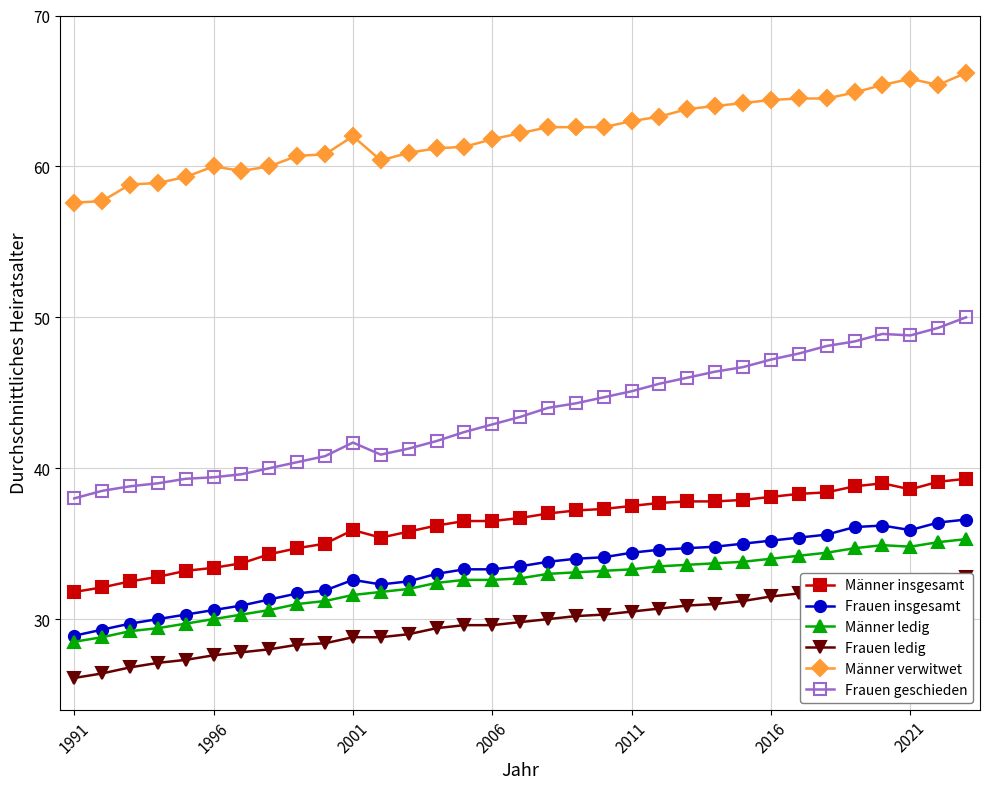

Reading left to right, what are all the values shown in this chart?

Männer insgesamt: 31.8	32.1	32.5	32.8	33.2	33.4	33.7	34.3	34.7	35.0	35.9	35.4	35.8	36.2	36.5	36.5	36.7	37.0	37.2	37.3	37.5	37.7	37.8	37.8	37.9	38.1	38.3	38.4	38.8	39.0	38.6	39.1	39.3
Frauen insgesamt: 28.9	29.3	29.7	30.0	30.3	30.6	30.9	31.3	31.7	31.9	32.6	32.3	32.5	33.0	33.3	33.3	33.5	33.8	34.0	34.1	34.4	34.6	34.7	34.8	35.0	35.2	35.4	35.6	36.1	36.2	35.9	36.4	36.6
Männer ledig: 28.5	28.8	29.2	29.4	29.7	30.0	30.3	30.6	31.0	31.2	31.6	31.8	32.0	32.4	32.6	32.6	32.7	33.0	33.1	33.2	33.3	33.5	33.6	33.7	33.8	34.0	34.2	34.4	34.7	34.9	34.8	35.1	35.3
Frauen ledig: 26.1	26.4	26.8	27.1	27.3	27.6	27.8	28.0	28.3	28.4	28.8	28.8	29.0	29.4	29.6	29.6	29.8	30.0	30.2	30.3	30.5	30.7	30.9	31.0	31.2	31.5	31.7	31.9	32.2	32.4	32.3	32.6	32.8
Männer verwitwet: 57.6	57.7	58.8	58.9	59.3	60.0	59.7	60.0	60.7	60.8	62.0	60.4	60.9	61.2	61.3	61.8	62.2	62.6	62.6	62.6	63.0	63.3	63.8	64.0	64.2	64.4	64.5	64.5	64.9	65.4	65.8	65.4	66.2
Frauen geschieden: 38.0	38.5	38.8	39.0	39.3	39.4	39.6	40.0	40.4	40.8	41.7	40.9	41.3	41.8	42.4	42.9	43.4	44.0	44.3	44.7	45.1	45.6	46.0	46.4	46.7	47.2	47.6	48.1	48.4	48.9	48.8	49.3	50.0